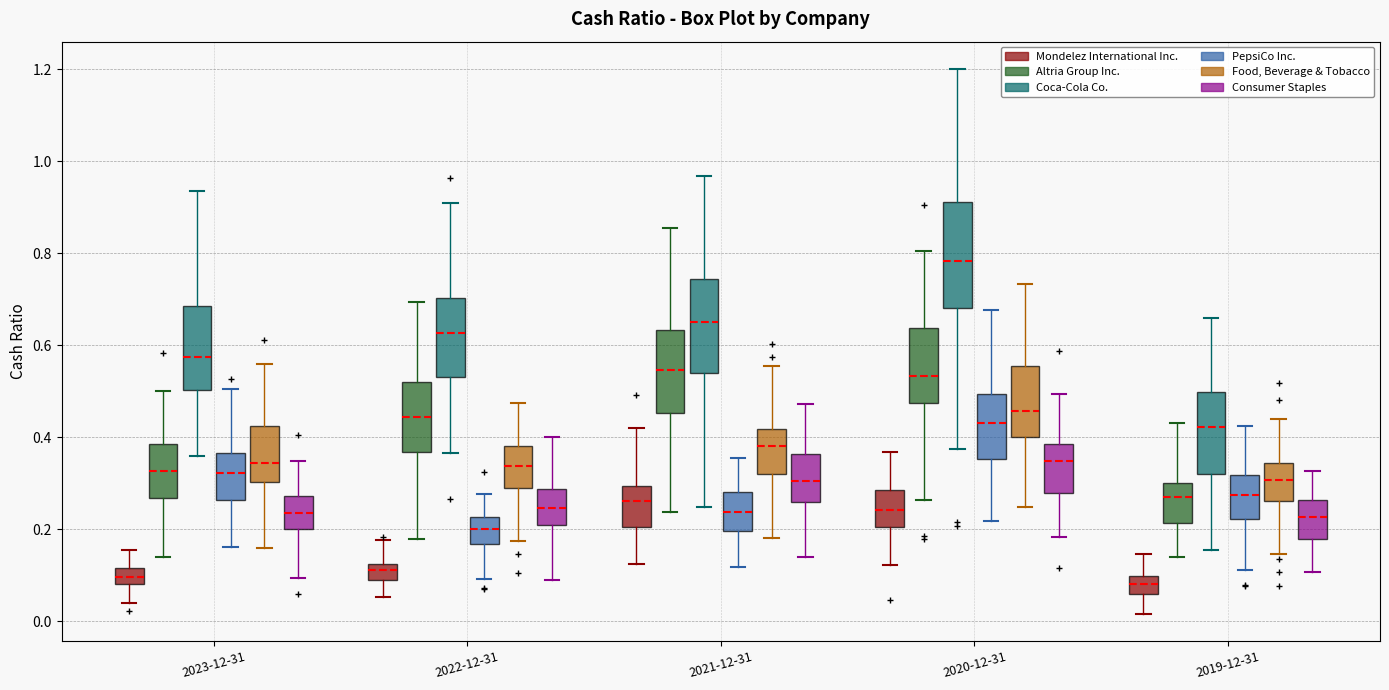

Comparing the boxes themselves (not the whiskers), which one is the tallest?

2020-12-31 (Coca-Cola Co.)